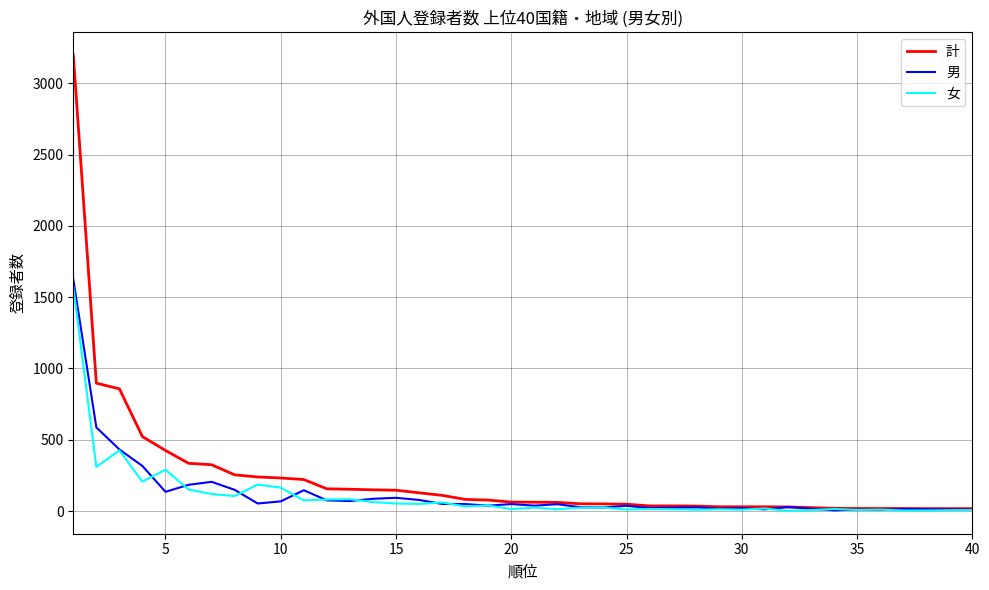

How many lines are shown in the chart?

3